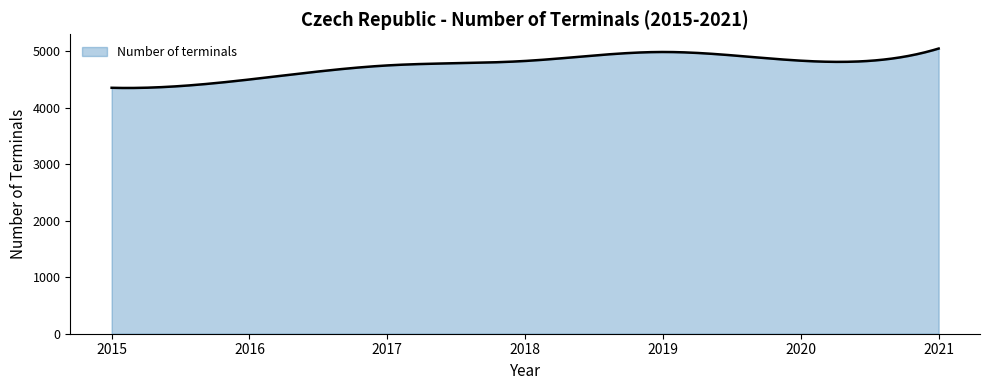

What is the difference between the maximum and minimum values?

698.5